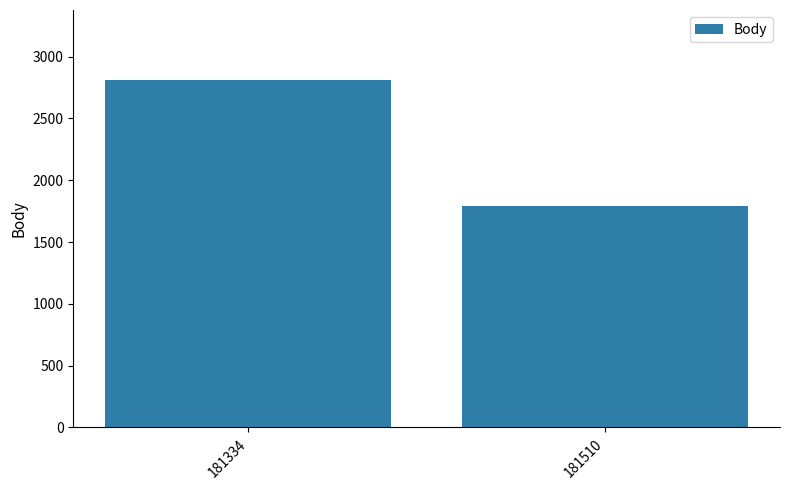

Reading right to left, transcribe all the data shown in this chart.

181510=1791	181334=2814